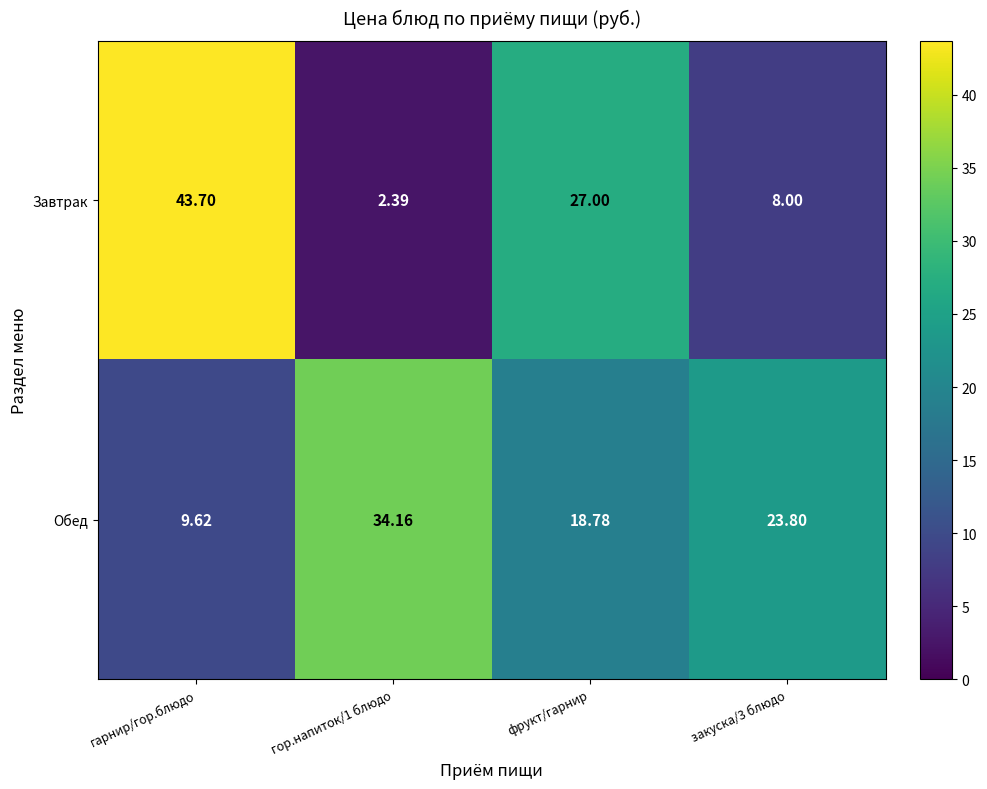

Rank the series by their maximum value, from lowest to highest.

Обед, Завтрак